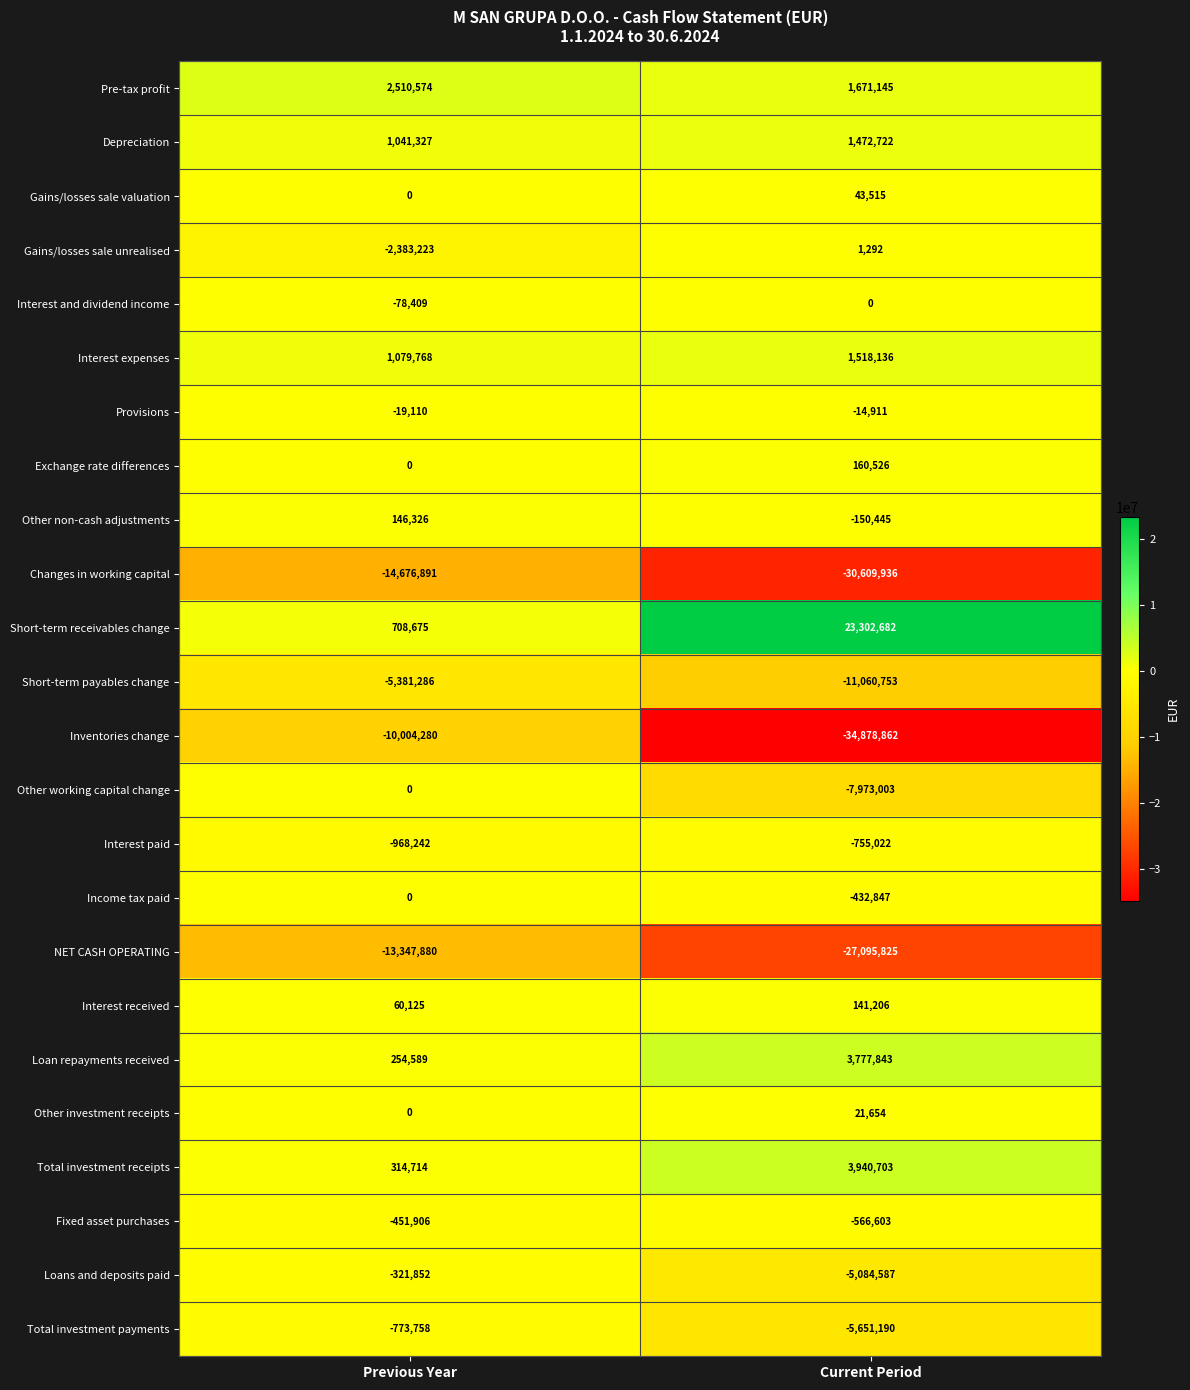

The Interest and dividend income series shows -25384 at Current Period. True or false?

False